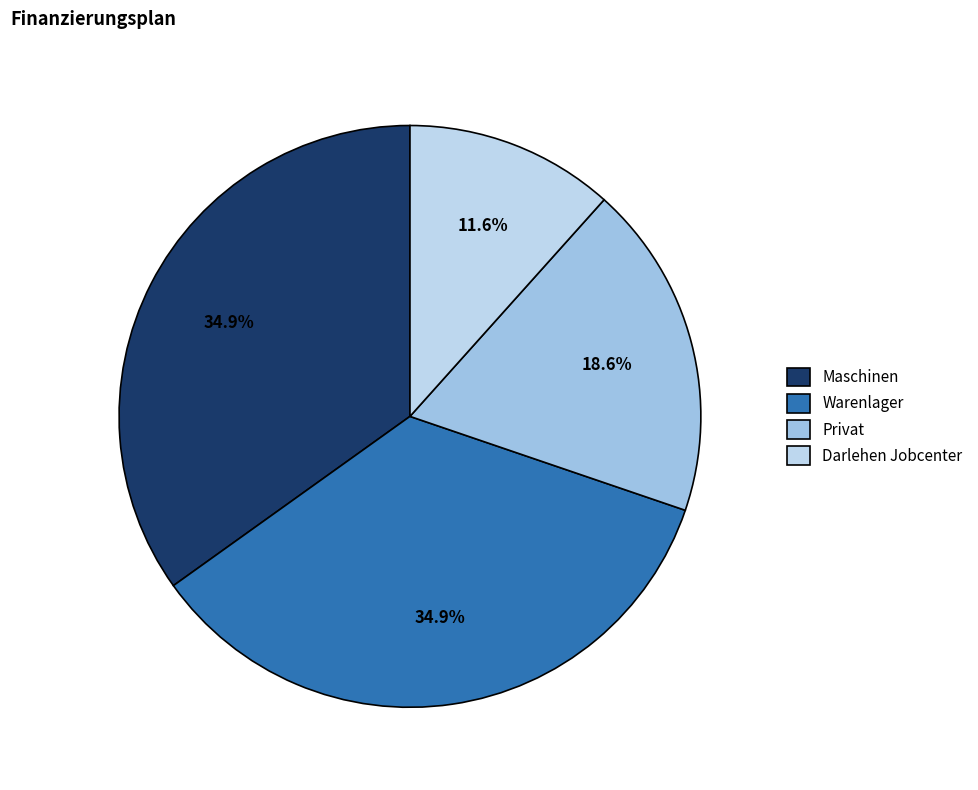

Does Maschinen represent more than half of the total?

No